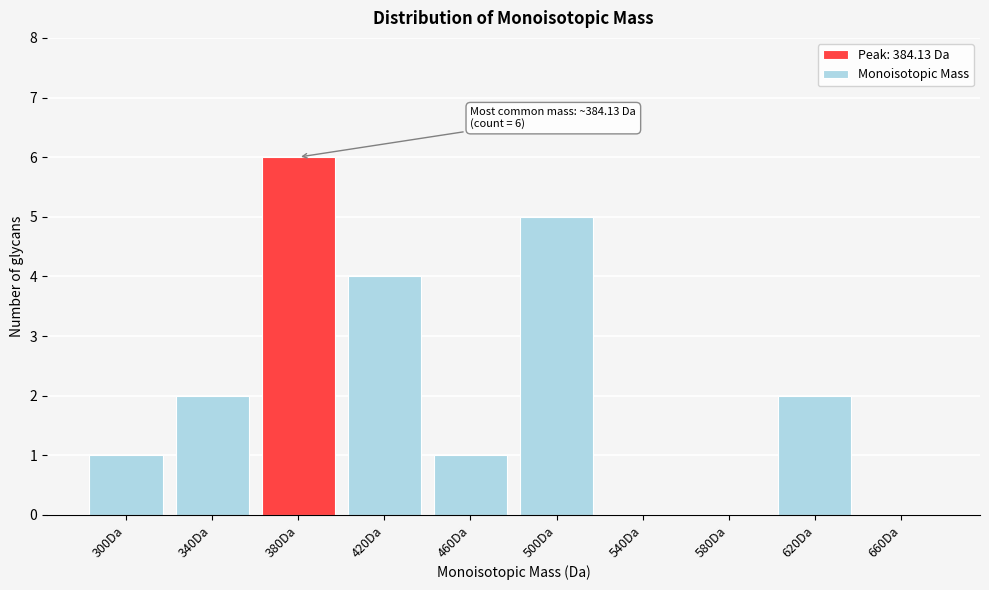

Reading left to right, list all the values displayed in this chart.

300Da=1	340Da=2	380Da=6	420Da=4	460Da=1	500Da=5	540Da=0	580Da=0	620Da=2	660Da=0